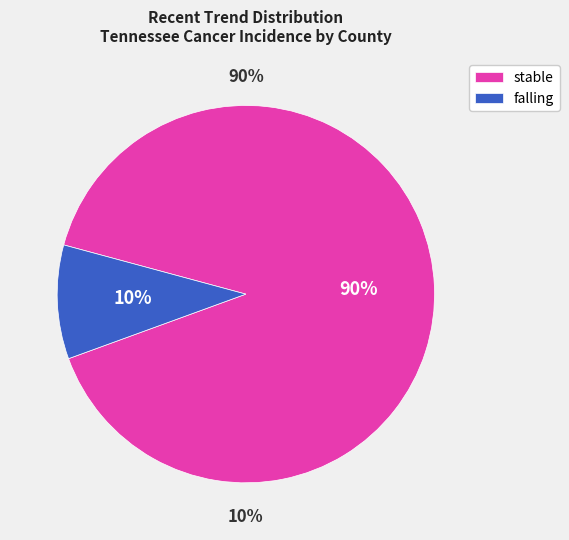

The stable slice represents 80% of the pie. True or false?

False